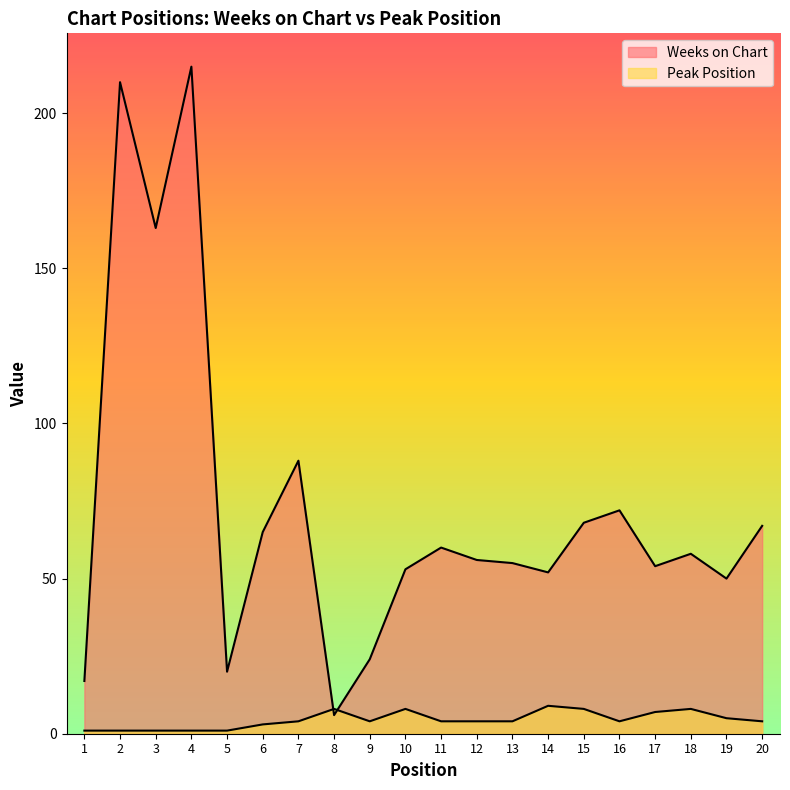

Reading left to right, what are all the values shown in this chart?

Weeks on Chart: 17	210	163	215	20	65	88	6	24	53	60	56	55	52	68	72	54	58	50	67
Peak Position: 1	1	1	1	1	3	4	8	4	8	4	4	4	9	8	4	7	8	5	4